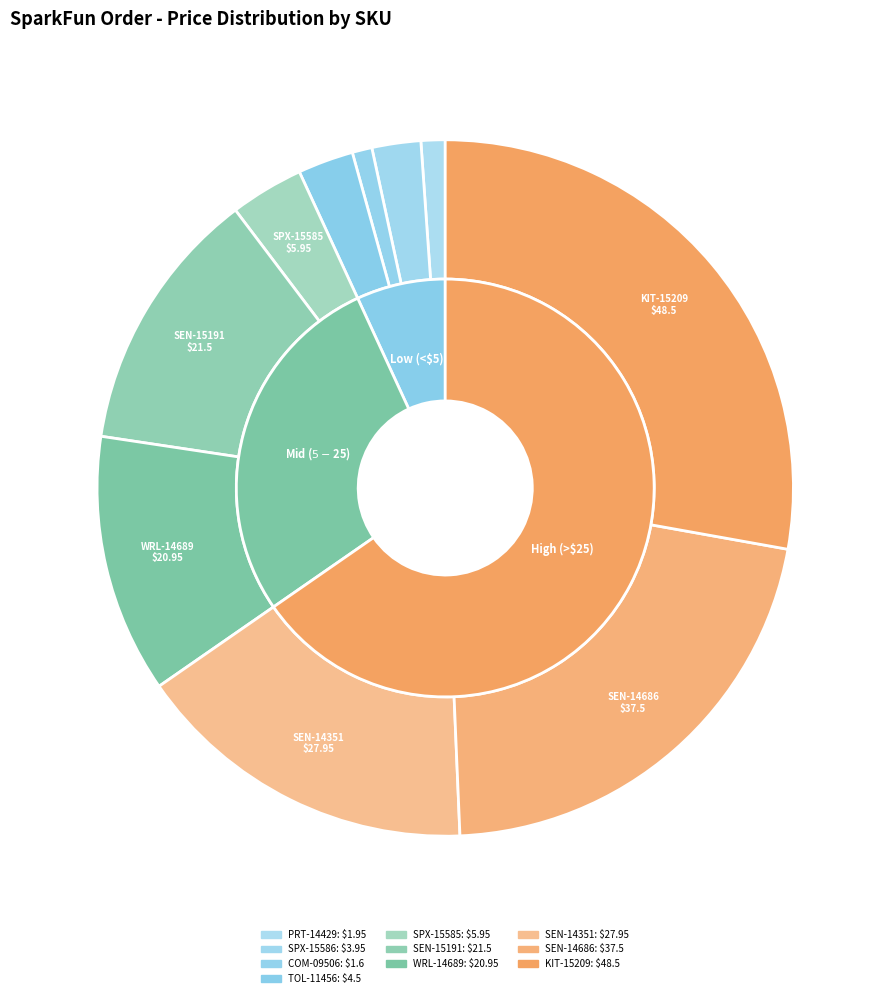

The SPX-15585 slice represents 11% of the pie. True or false?

False